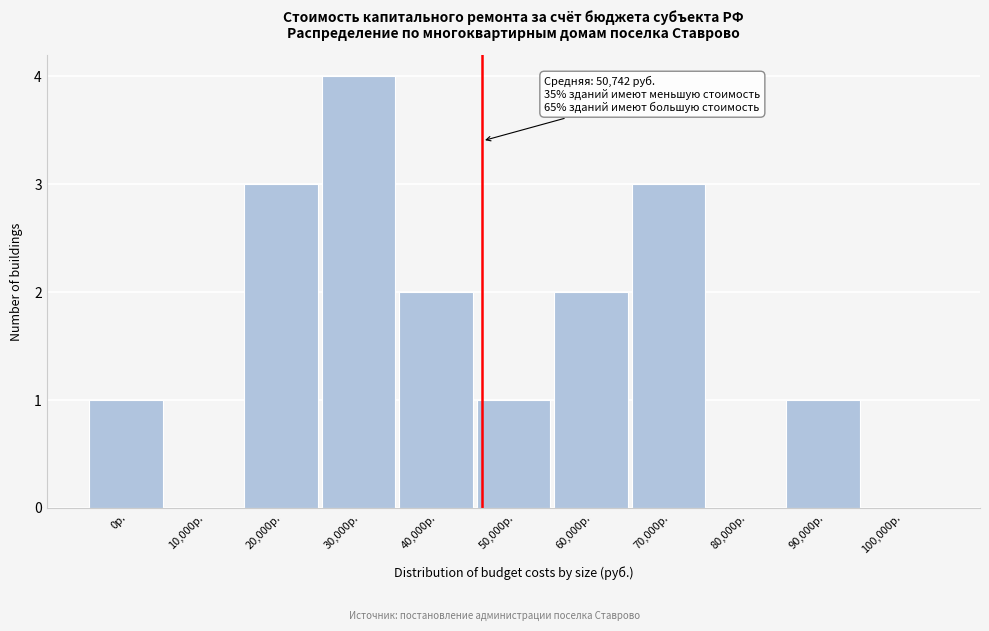

Reading right to left, list all the values displayed in this chart.

100,000р.=0	90,000р.=1	80,000р.=0	70,000р.=3	60,000р.=2	50,000р.=1	40,000р.=2	30,000р.=4	20,000р.=3	10,000р.=0	0р.=1